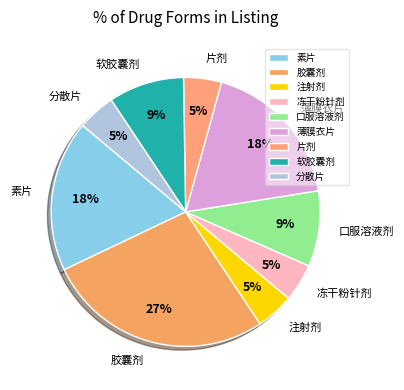

How many segments does this pie chart have?

9